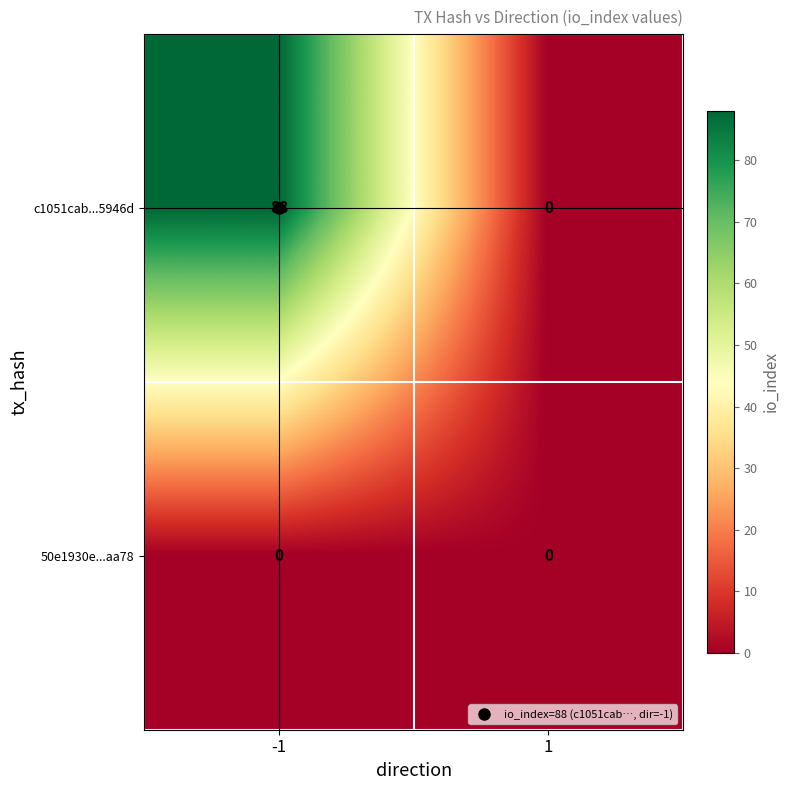

Is it true that 50e1930e...aa78 equals 0 at -1?

True